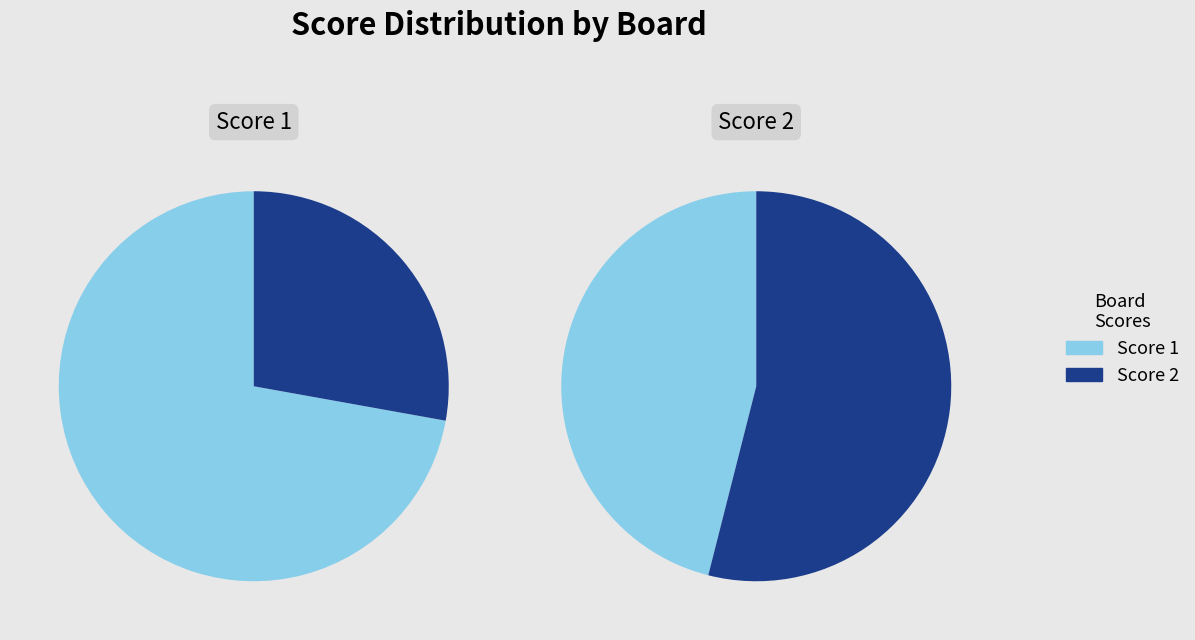

Is it true that 5 is 15% of the pie?

True